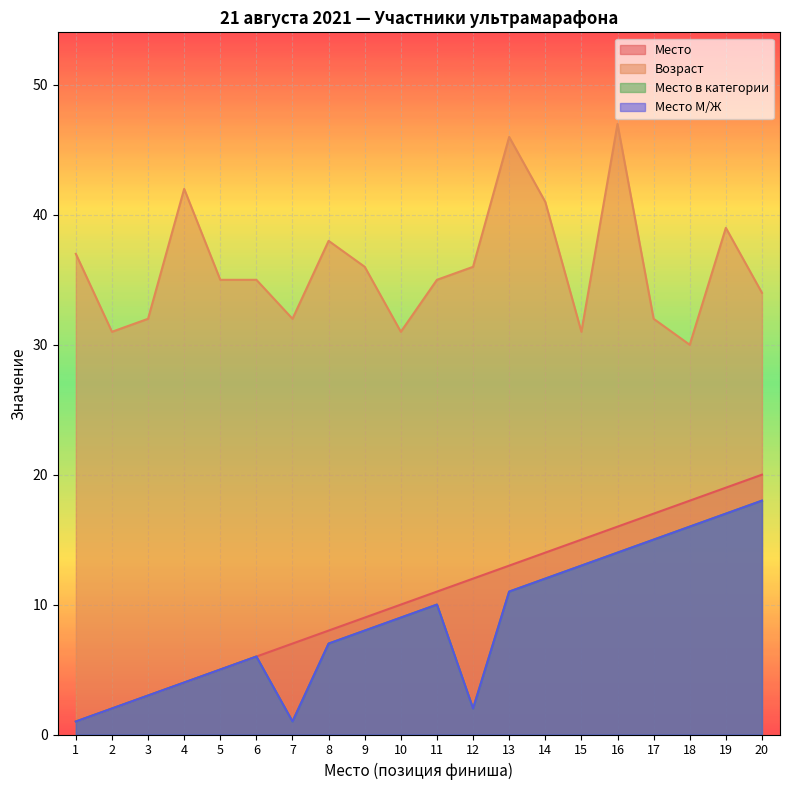

At which label does Возраст reach its minimum?

18